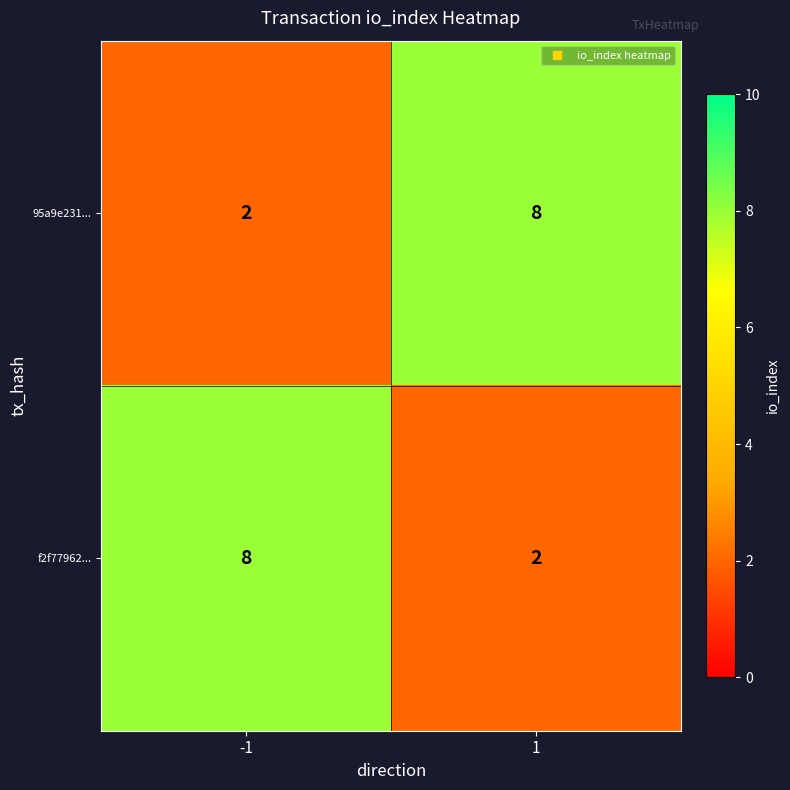

What is the highest value of the 95a9e231... series?

8